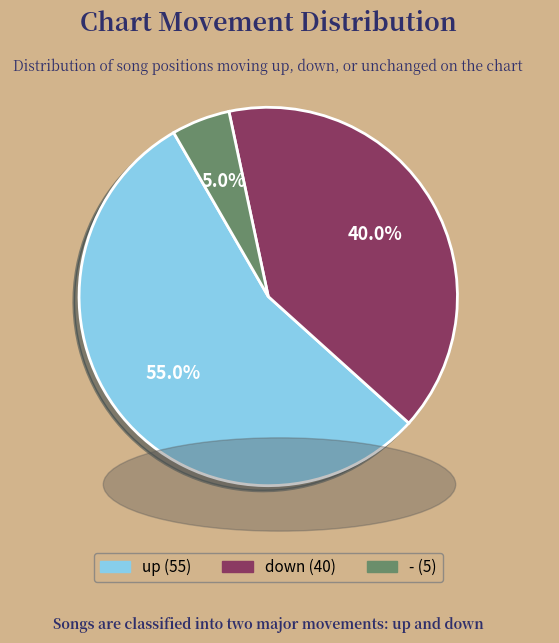

To the nearest percent, what portion does - represent?

5%